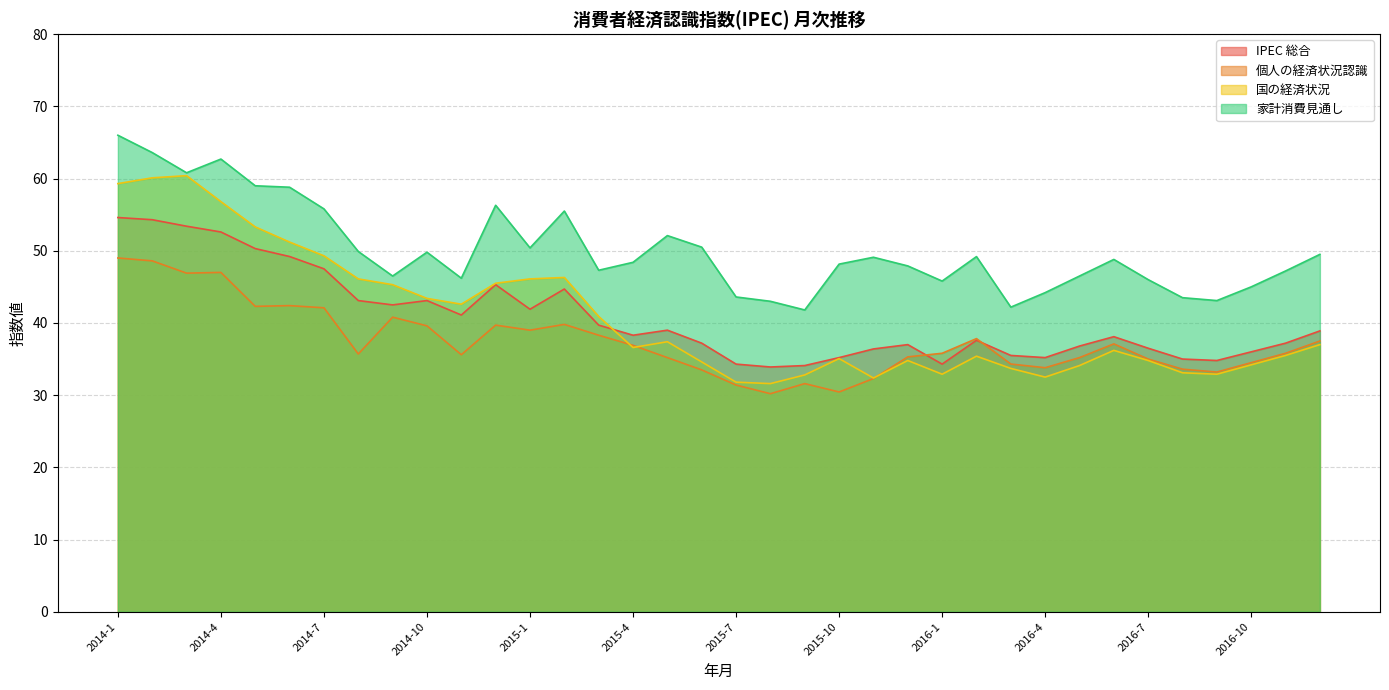

How many series are shown in this chart?

4